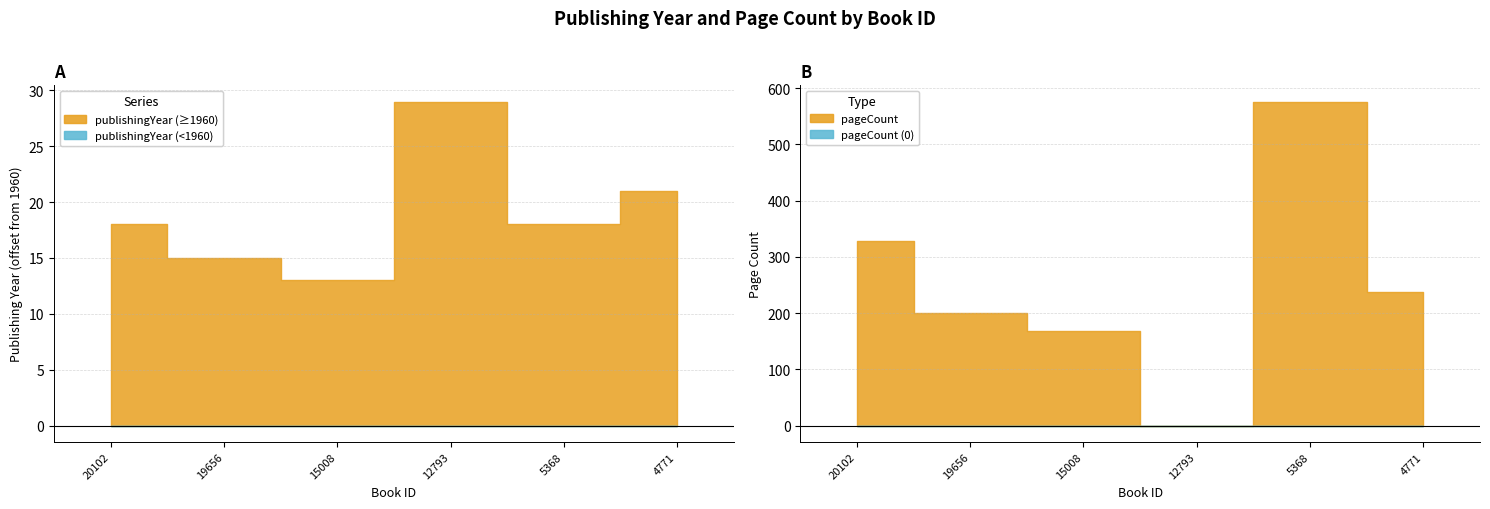

Is it true that pageCount equals 576 at 5368?

True